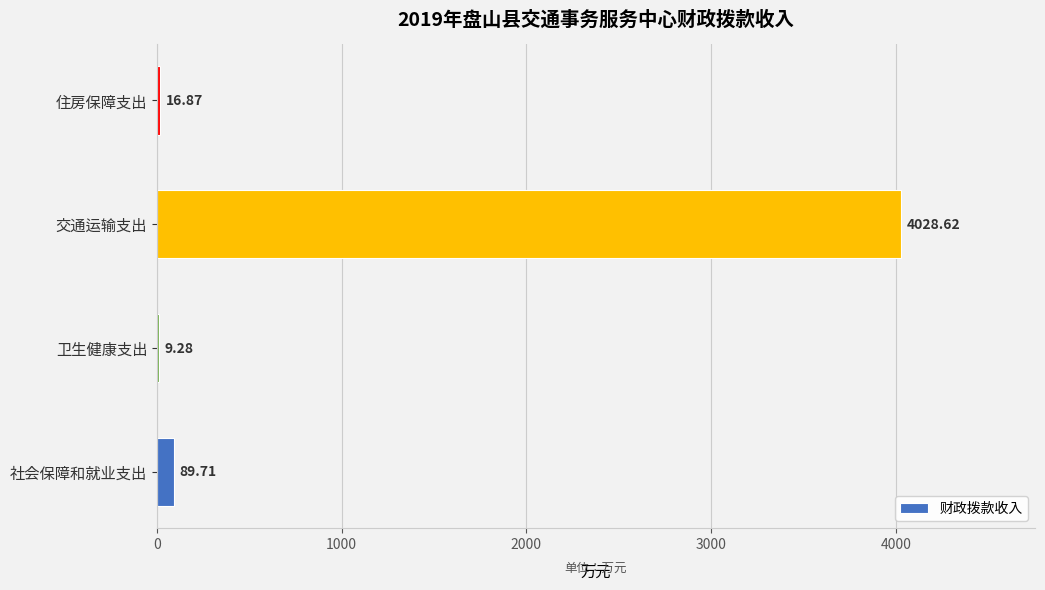

What is the sum of all values?

4144.5